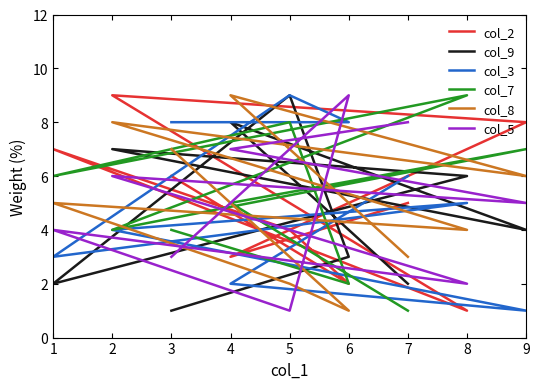

How many lines are shown in the chart?

6